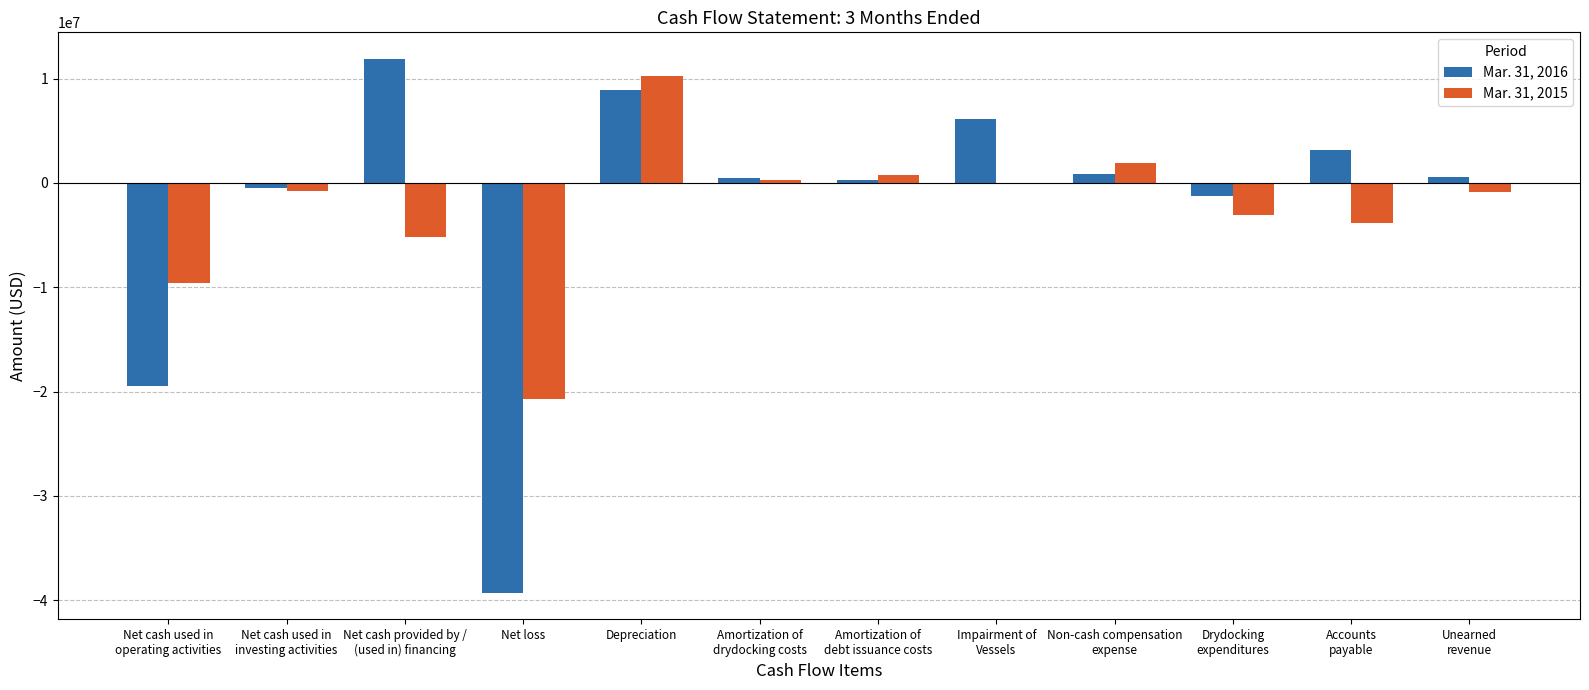

What is the sum of all Mar. 31, 2015 values?

-30868890